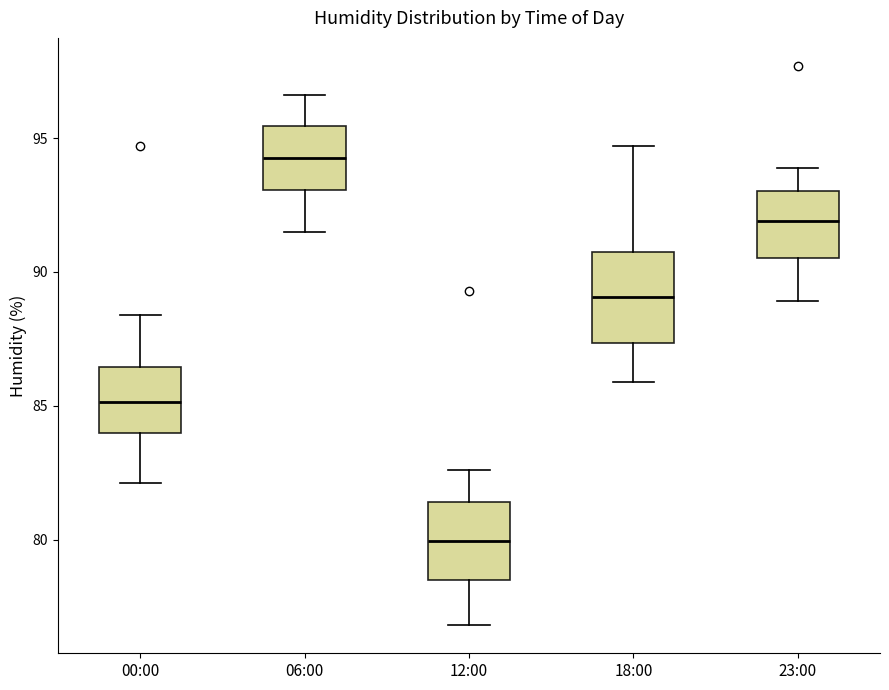

Reading left to right, read every box against the y-axis: the position of its median line, the range the box covers, and the ends of its whiskers. The values are not printed on the chart, so give them approximately, as read against the axis.

00:00: median 85.0, box 84.0 to 86.5, whiskers 82.0 to 88.5
06:00: median 94.5, box 93.0 to 95.5, whiskers 91.5 to 96.5
12:00: median 80.0, box 78.5 to 81.5, whiskers 77.0 to 82.5
18:00: median 89.0, box 87.5 to 91.0, whiskers 86.0 to 94.5
23:00: median 92.0, box 90.5 to 93.0, whiskers 89.0 to 94.0